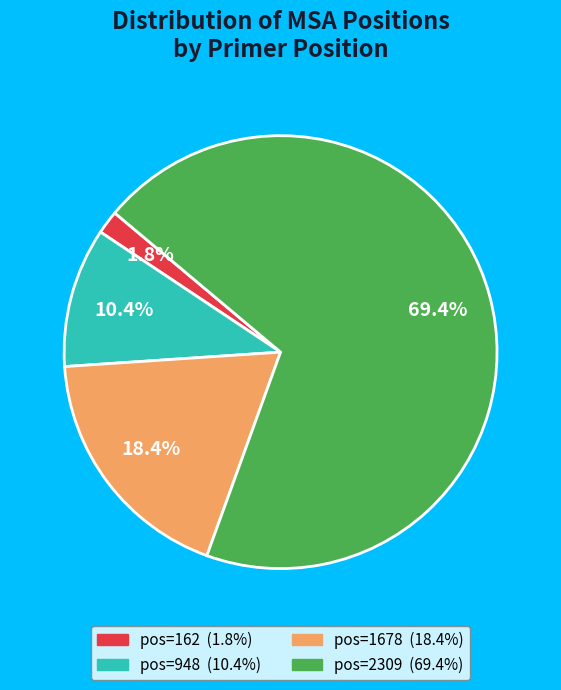

Is there a majority slice in this chart?

Yes